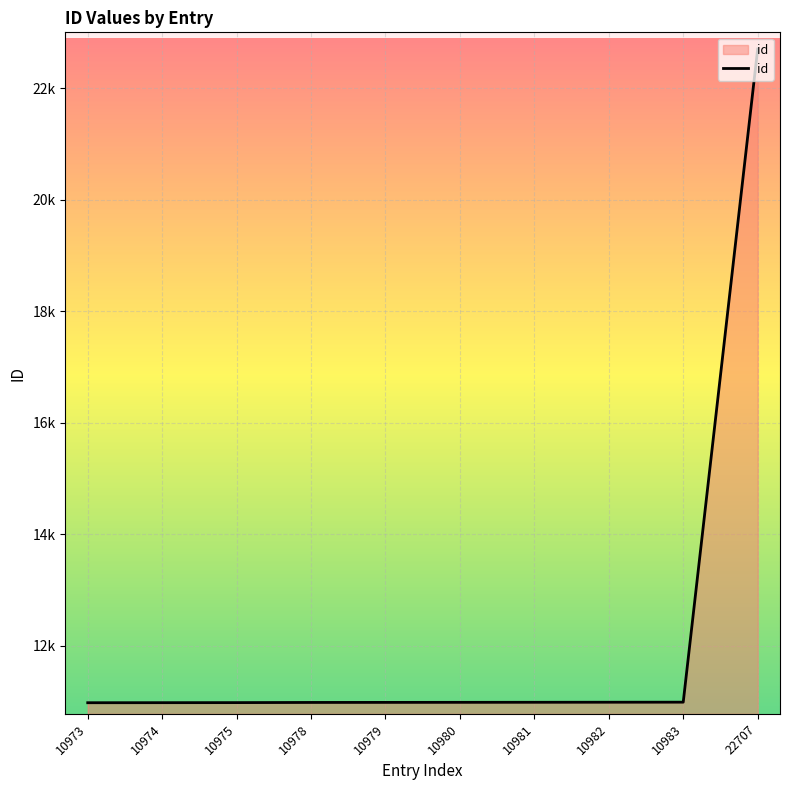

Is it true that the value at 10974 is 10974?

True